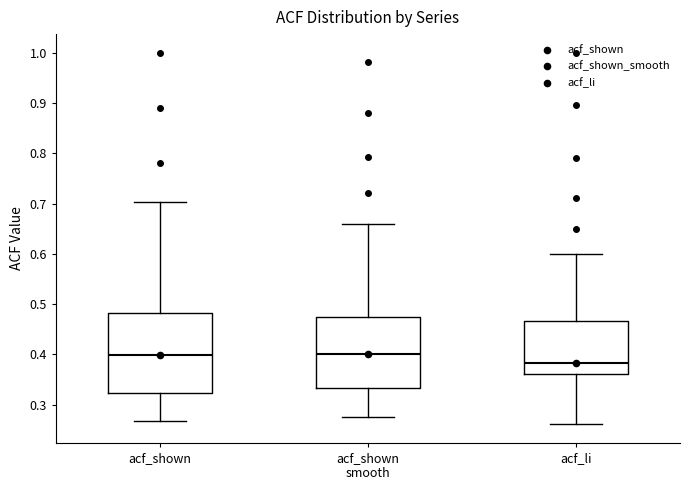

Which box is the tallest, from its lower edge to its upper edge?

acf_shown